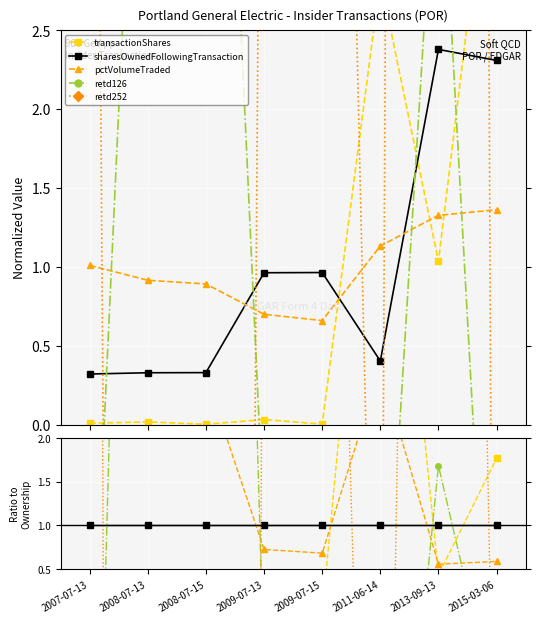

What is the spread (max minus min) of values at 2007-07-13?

43.6